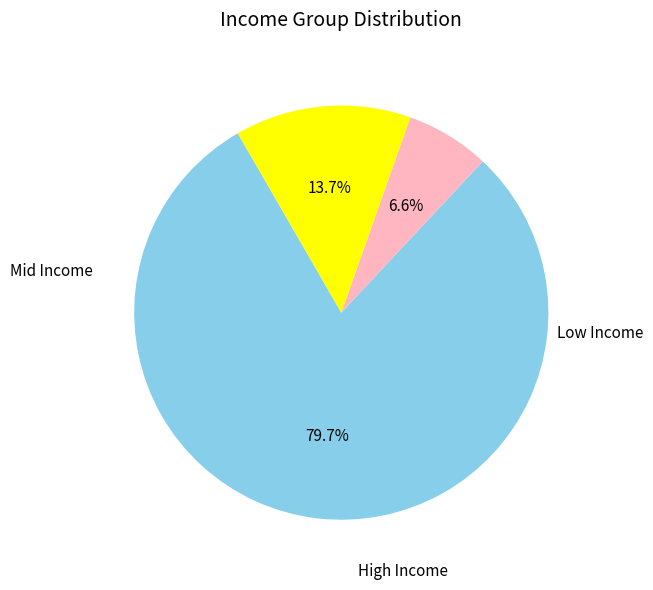

Is there a majority slice in this chart?

Yes